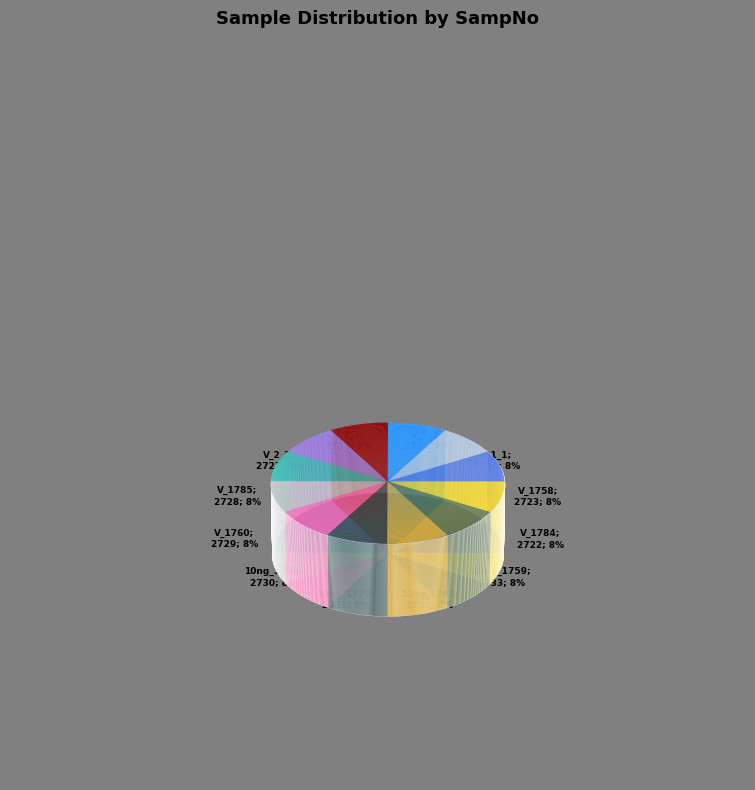

Which slice is the largest?

BITYA_OGPRCC_10ng_1759